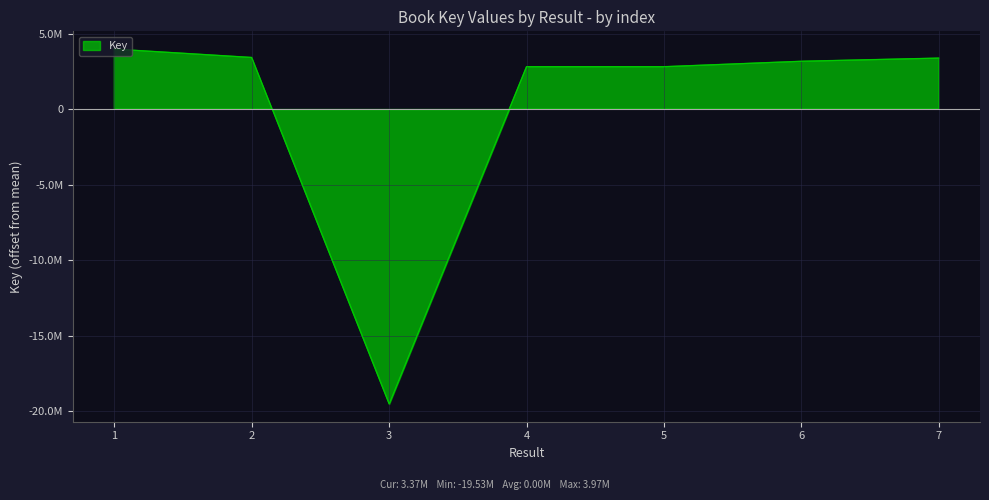

What is the ratio of the value at 5 to the value at 6?

0.9